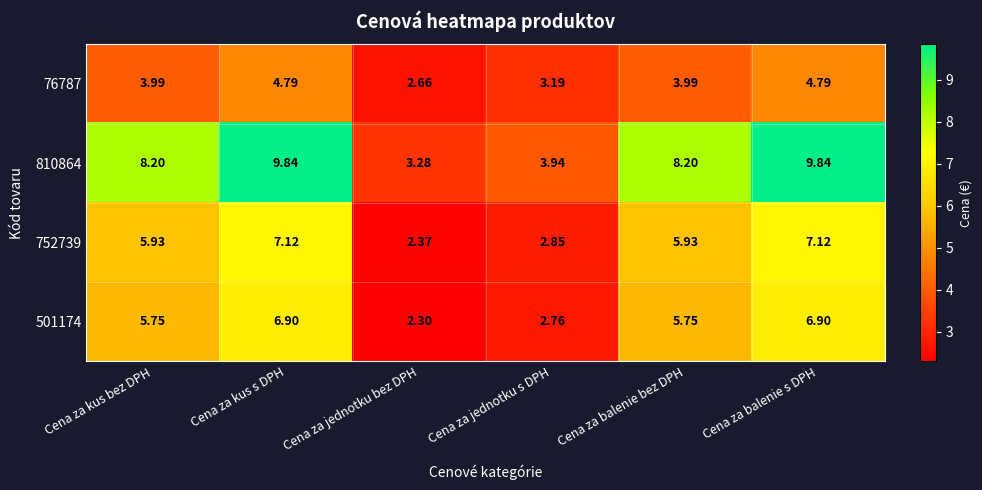

Is the value of 76787 at Cena za balenie s DPH greater than the value of 501174 at Cena za jednotku bez DPH?

Yes